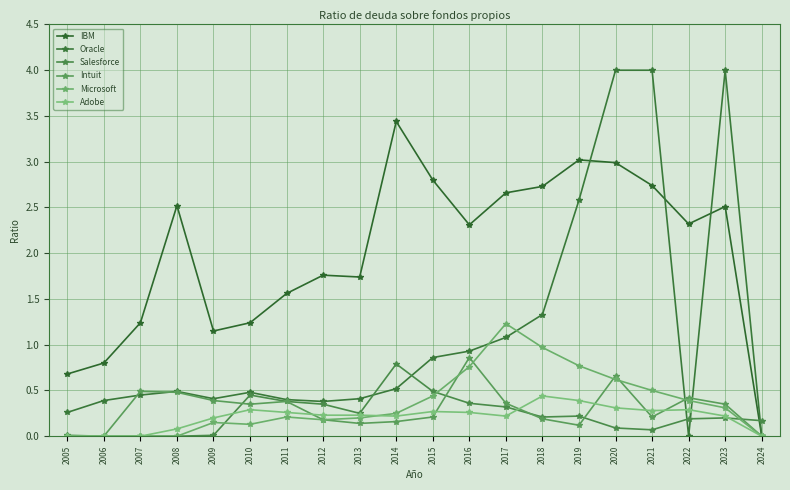

What is the value of the Adobe point at the 5th from the left?

0.2